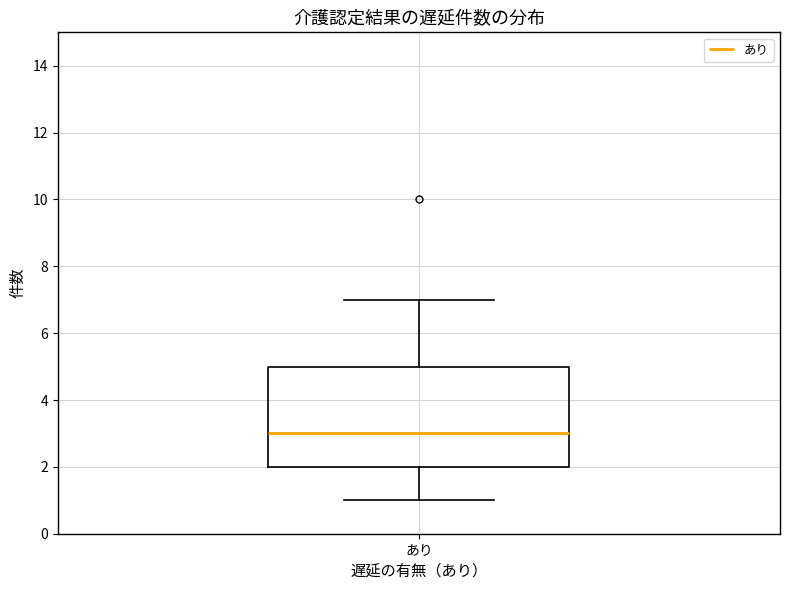

Read this box plot against the y-axis: the position of the median line, the range covered by the box, and the ends of both whiskers. The values are not printed on the chart, so give them approximately, as read against the axis.

median 3, box 2 to 5, whiskers 1 to 7